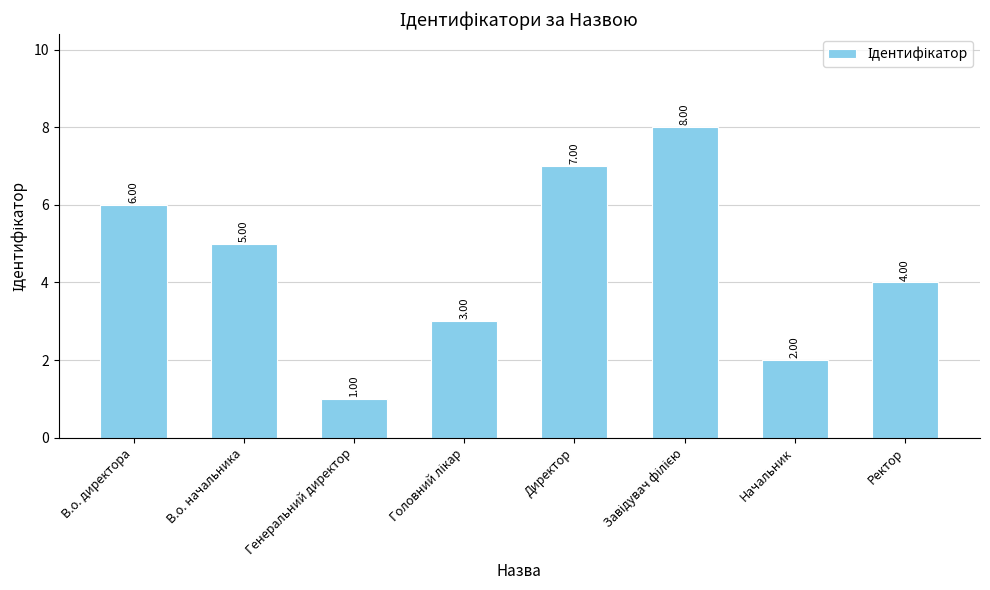

What is the difference between the values at В.о. директора and Генеральний директор?

5